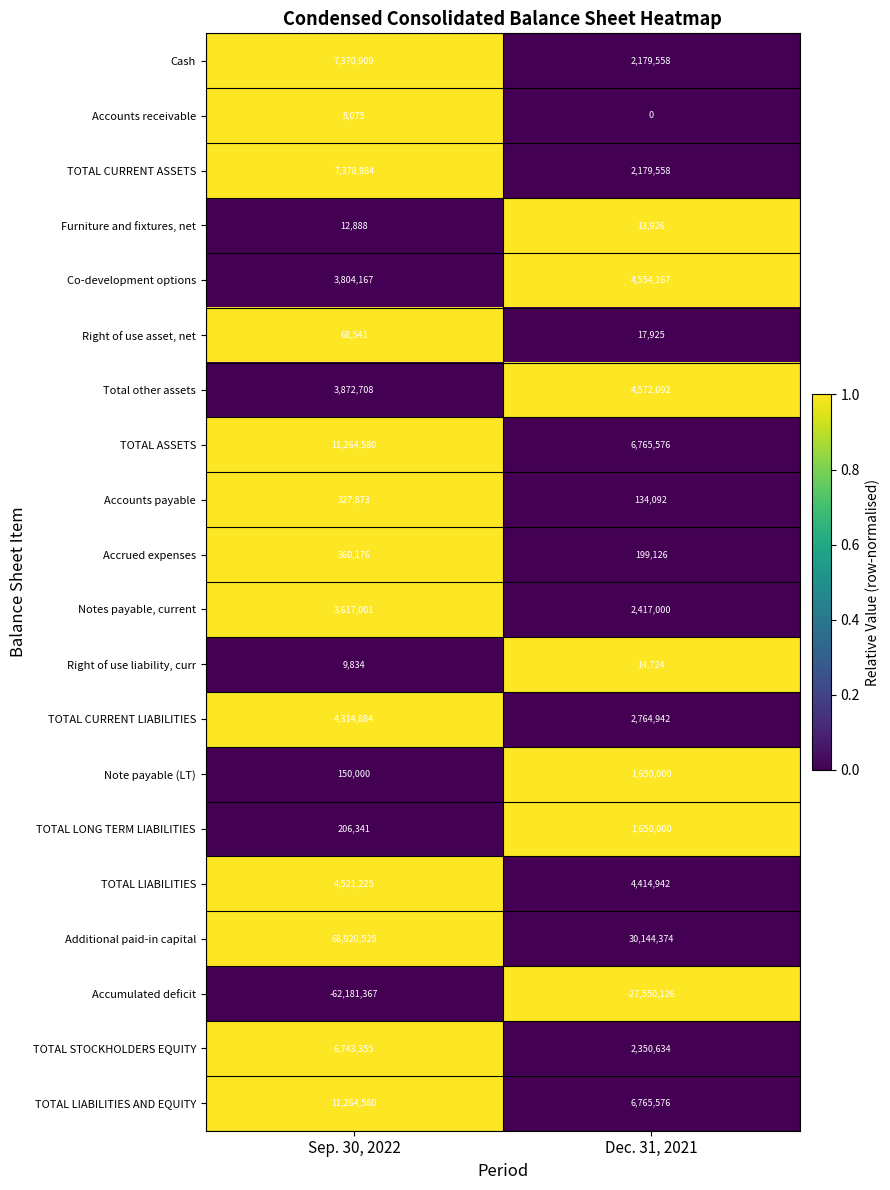

How many values in the Right of use liability, curr series are below 14724?

1